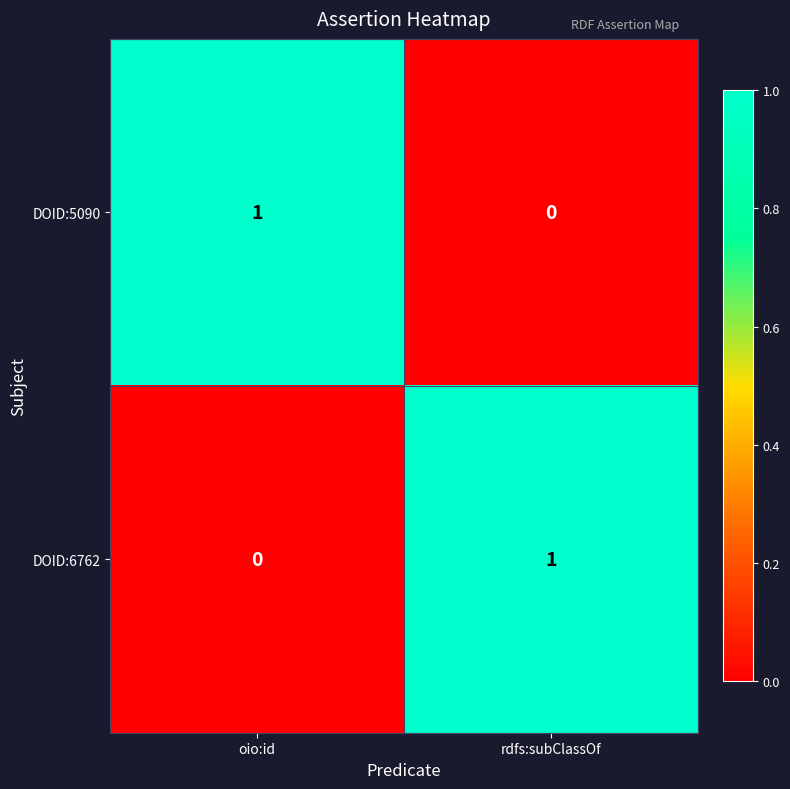

Is it true that DOID:5090 equals 1 at oio:id?

True